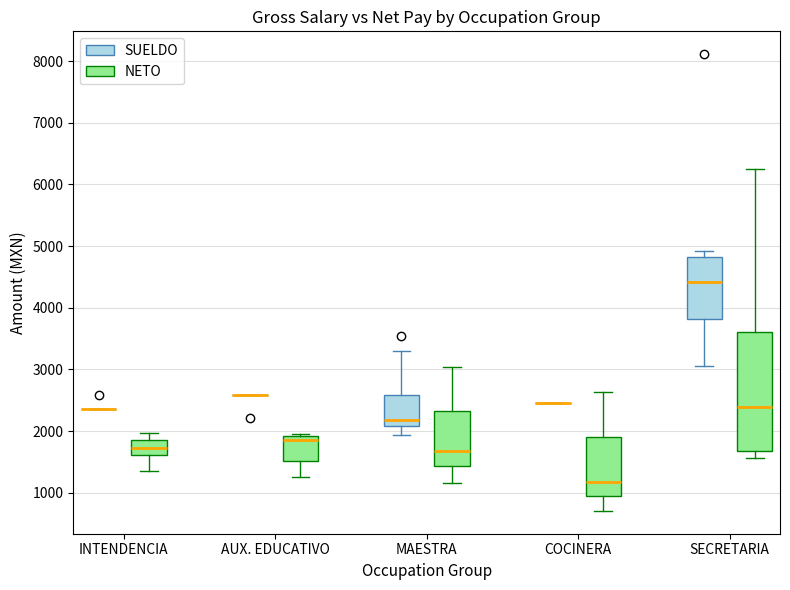

Where is the upper edge of the box for SECRETARIA (SUELDO) on the y-axis? The values are not printed on the chart, so give them approximately, as read against the axis.

4800